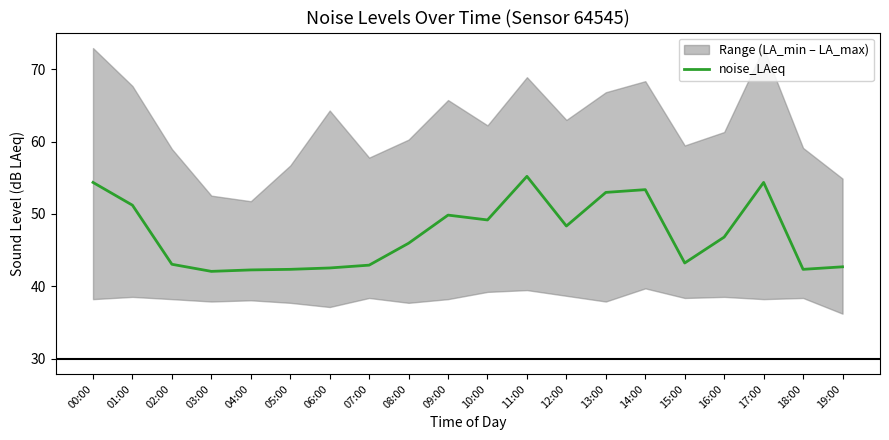

What is the difference between the maximum and second lowest values?

12.9